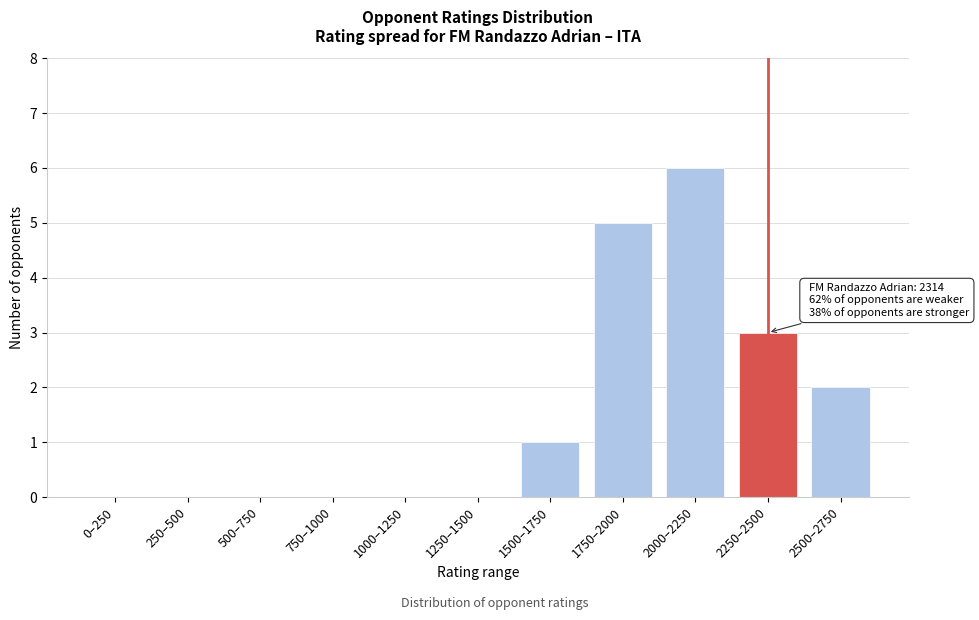

Reading left to right, extract all data points from this chart.

0–250=0	250–500=0	500–750=0	750–1000=0	1000–1250=0	1250–1500=0	1500–1750=1	1750–2000=5	2000–2250=6	2250–2500=3	2500–2750=2